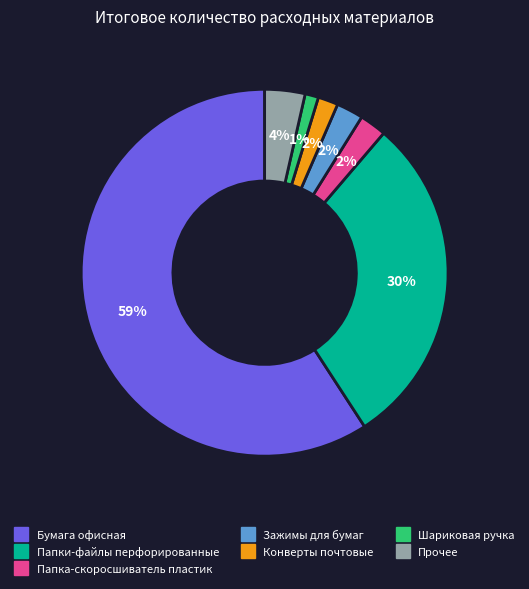

Does any single category account for the majority?

Yes